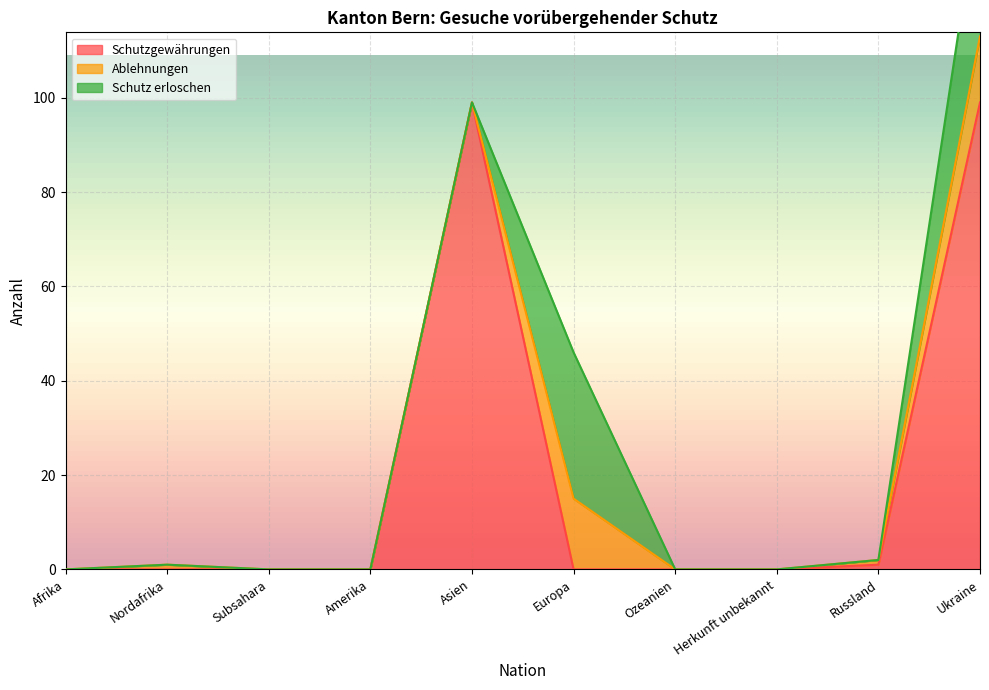

True or false: Schutzgewährungen has a value of 42 at Ukraine.

False